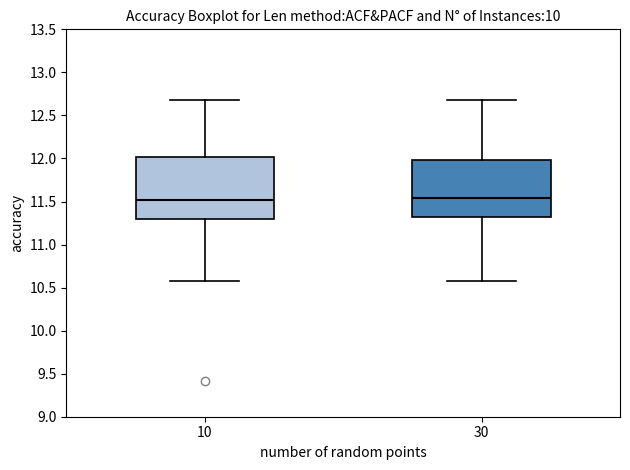

Reading left to right, read every box against the y-axis: the position of its median line, the range the box covers, and the ends of its whiskers. The values are not printed on the chart, so give them approximately, as read against the axis.

10: median 11.50, box 11.30 to 12.00, whiskers 10.60 to 12.70
30: median 11.55, box 11.35 to 12.00, whiskers 10.60 to 12.70